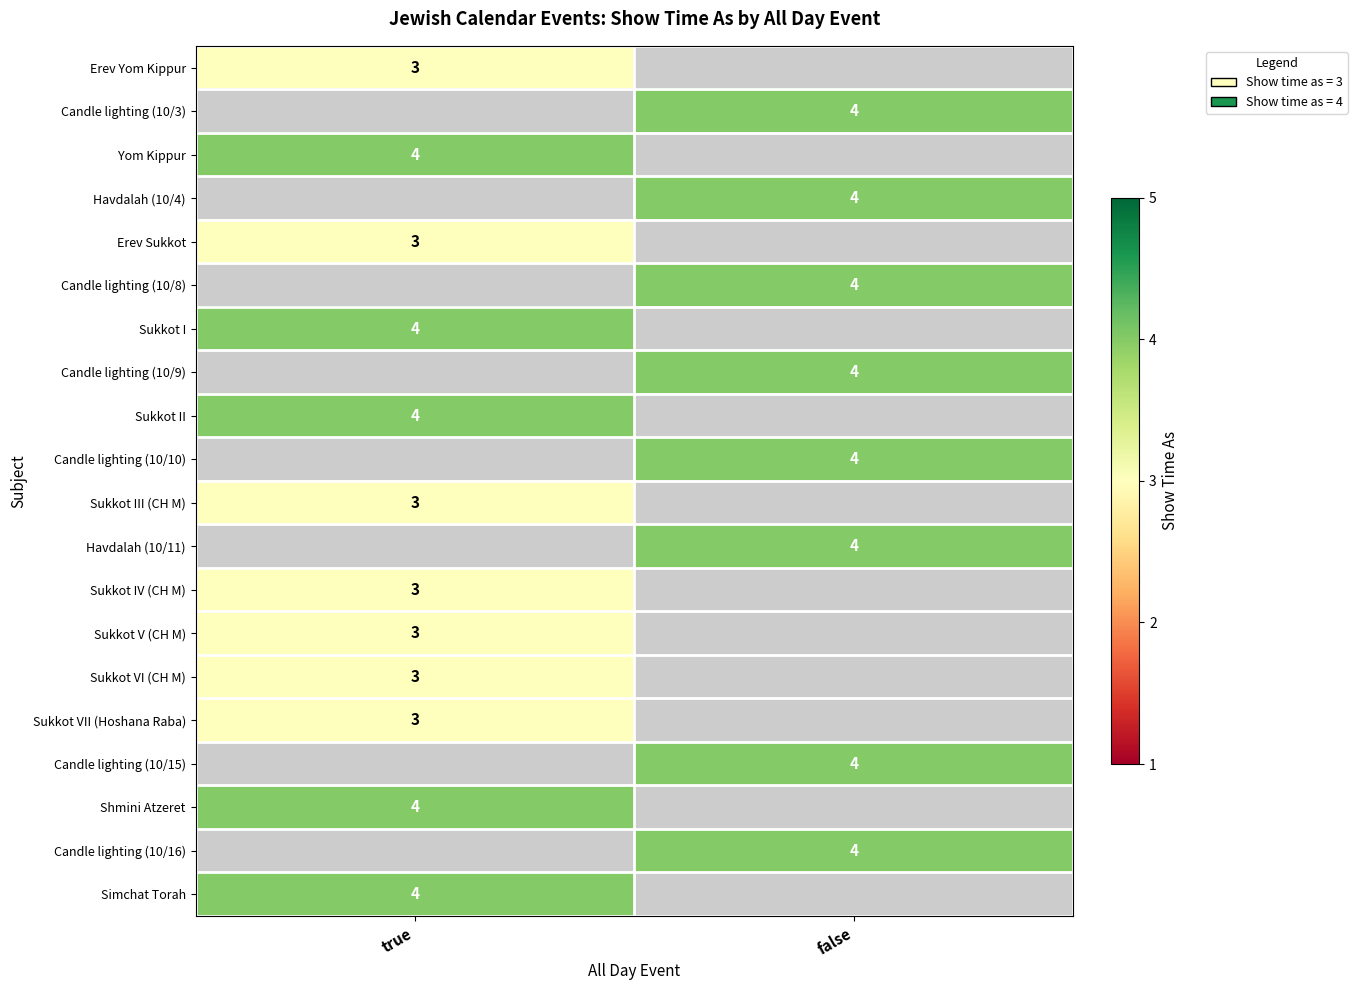

True or false: Sukkot IV (CH M) has a value of 3 at true.

True